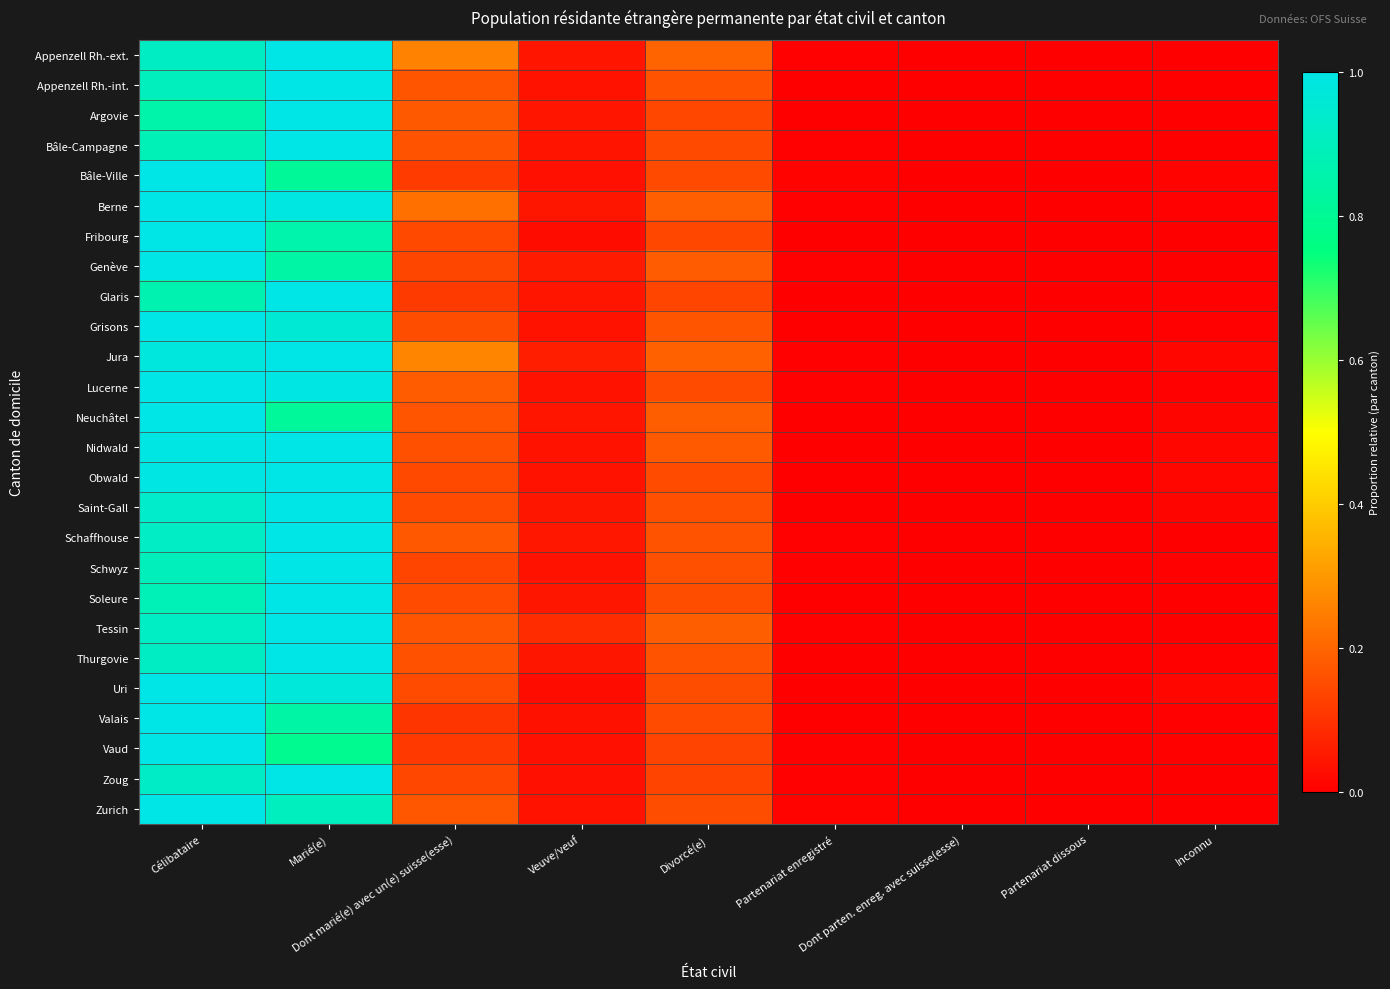

What is the greatest value displayed?

1.0